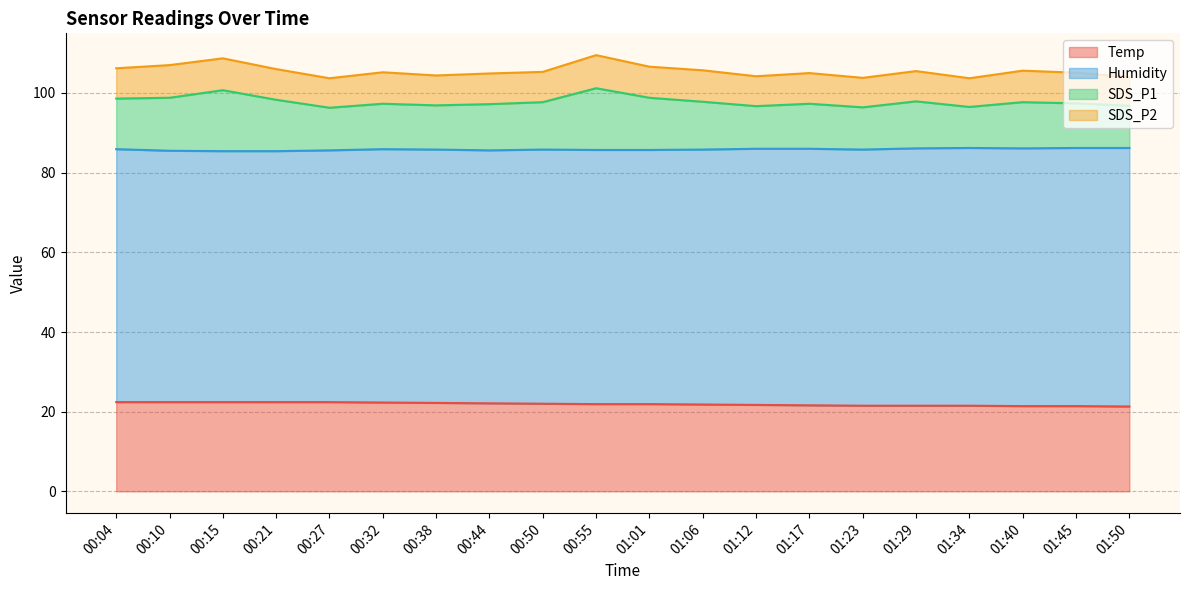

True or false: SDS_P1 and Temp intersect in this chart.

False